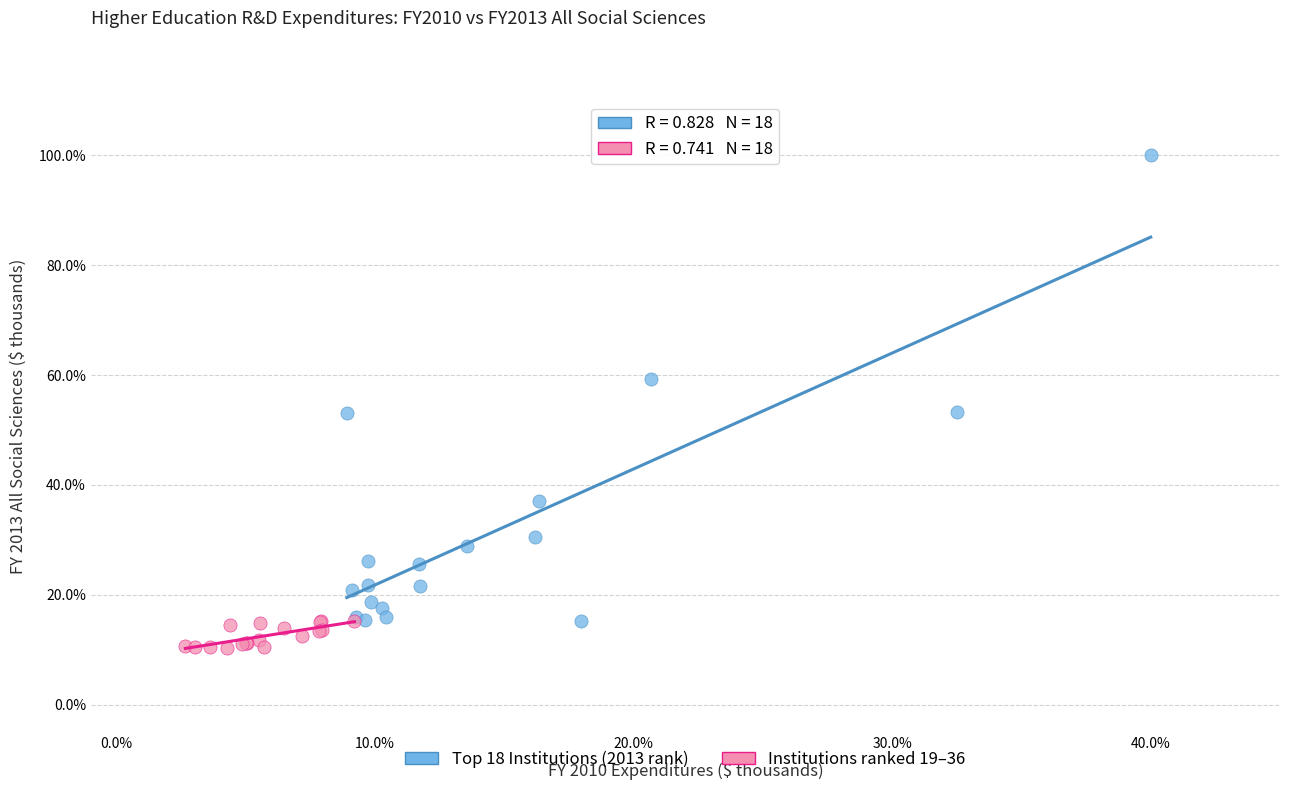

Which series reaches the maximum Y coordinate?

Top 18 Institutions (2013 rank)